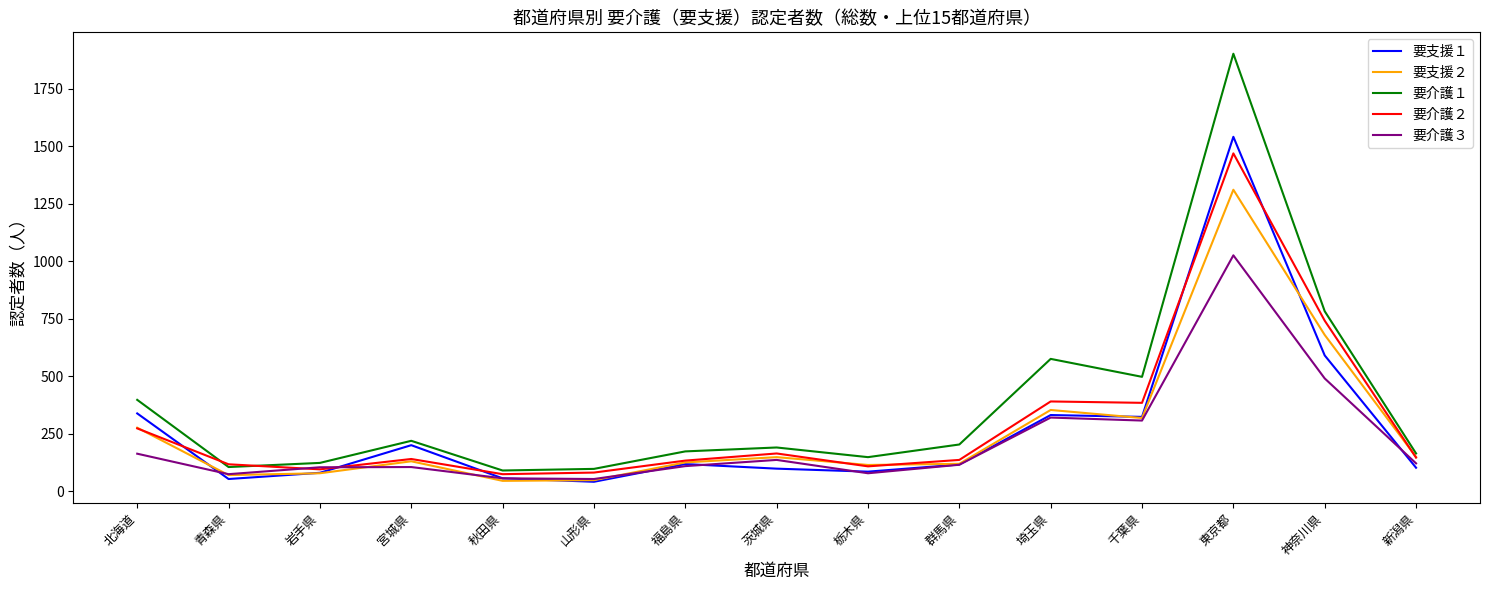

Rank the series at 神奈川県 from highest to lowest value.

要介護１, 要介護２, 要支援２, 要支援１, 要介護３